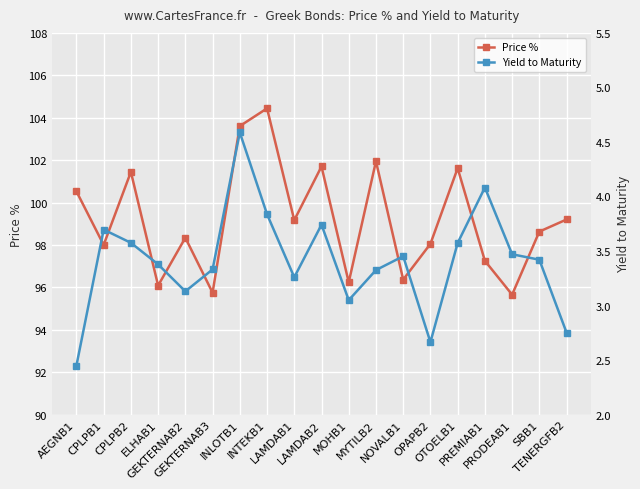

How many values in the Yield to Maturity series exceed 3?

16